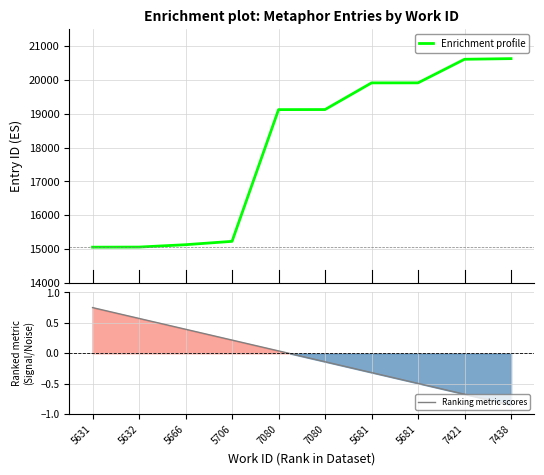

Between 7080 and 7080, which is larger?

7080